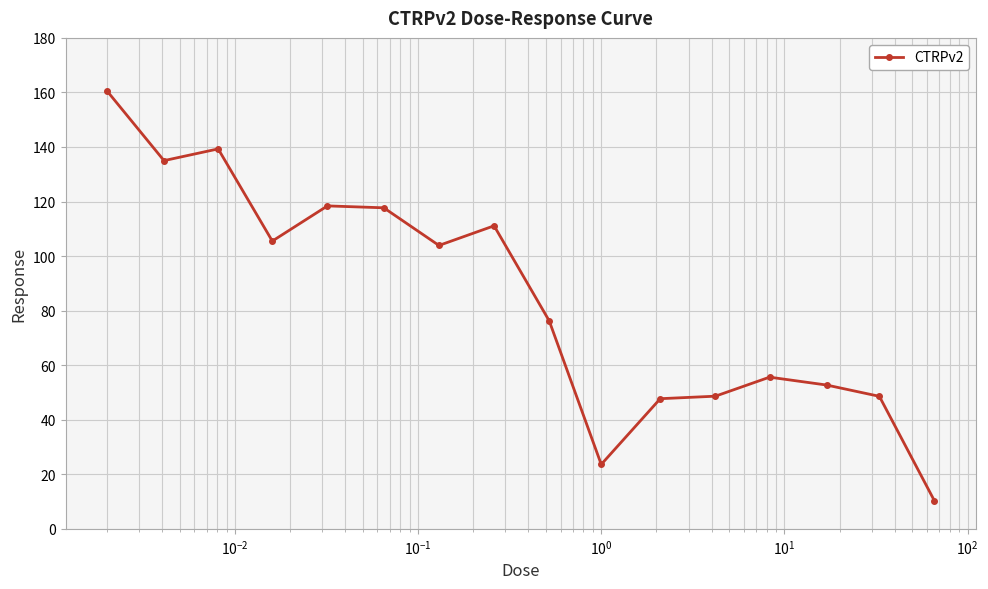

What is the value of the 15th point from the left?

48.6